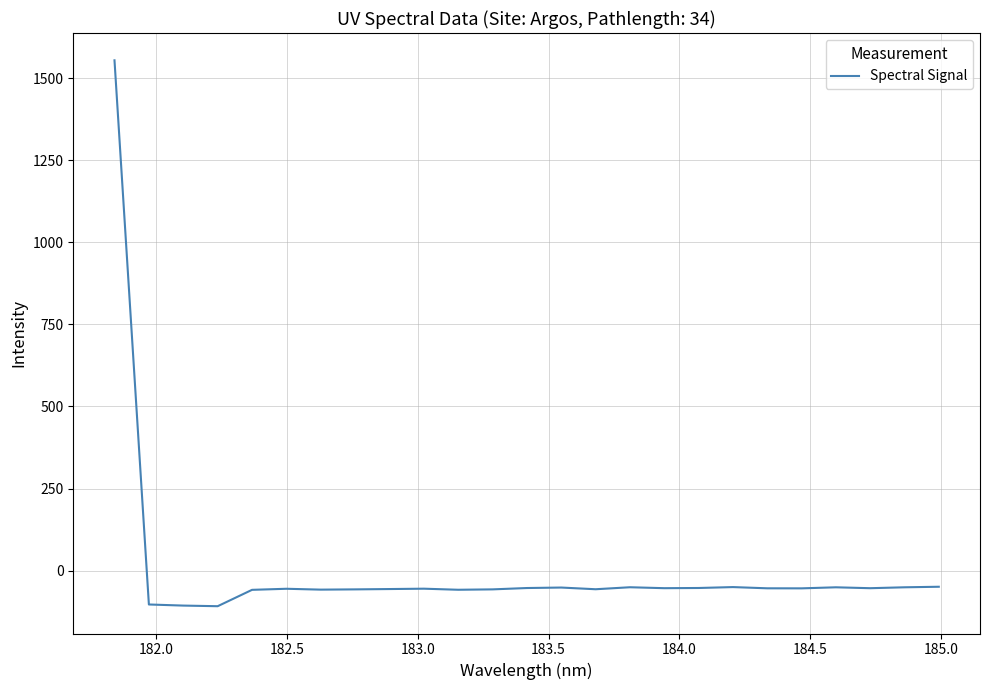

What is the difference between the maximum and minimum values?

1662.3